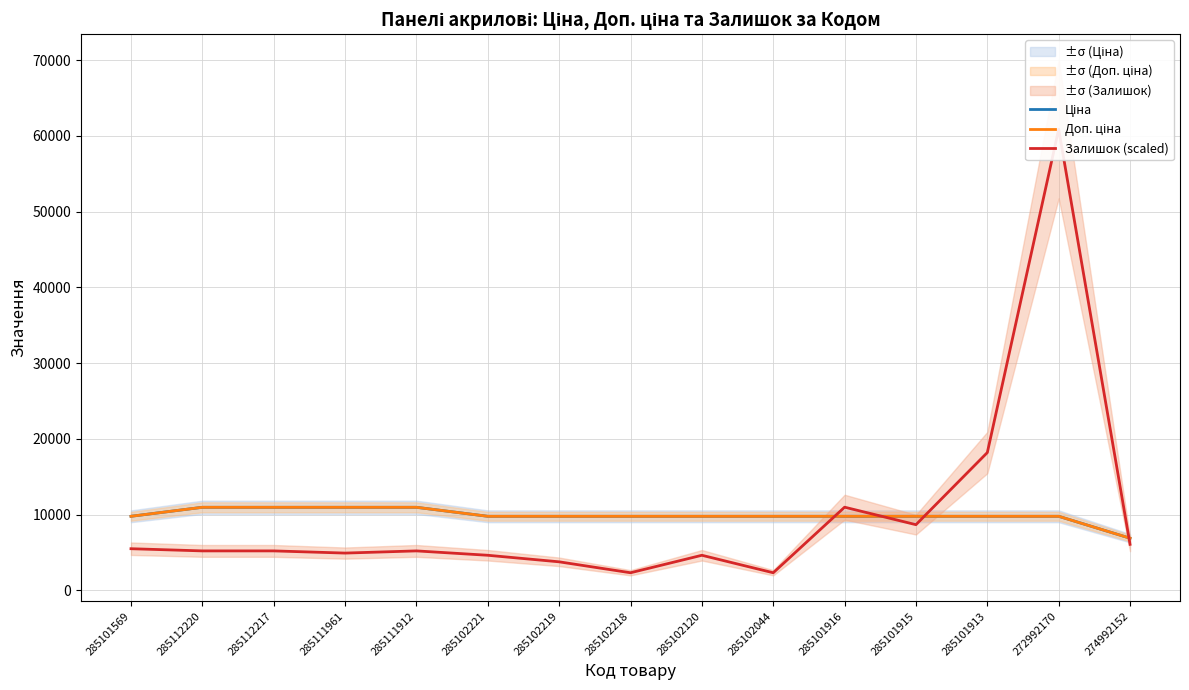

Between which two adjacent categories do Залишок (scaled) and Ціна first intersect?

285102044 and 285101916